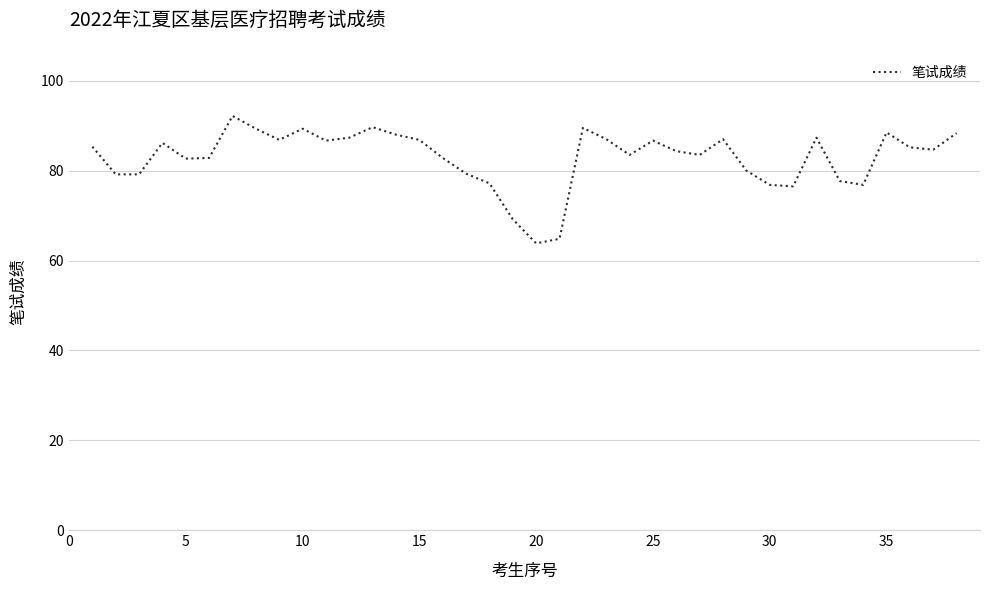

What is the difference between the maximum and minimum values?

28.3